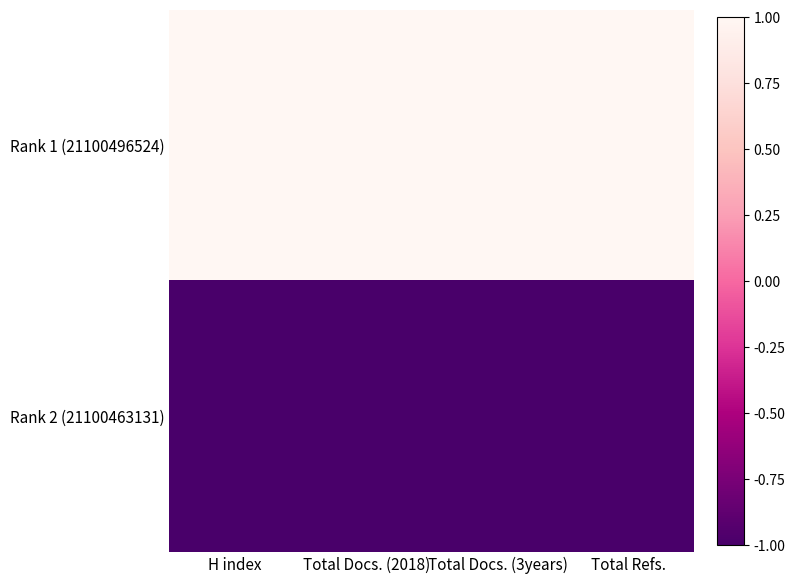

Which series changed the most between Total Docs. (2018) and Total Docs. (3years)?

Rank 1 (21100496524)